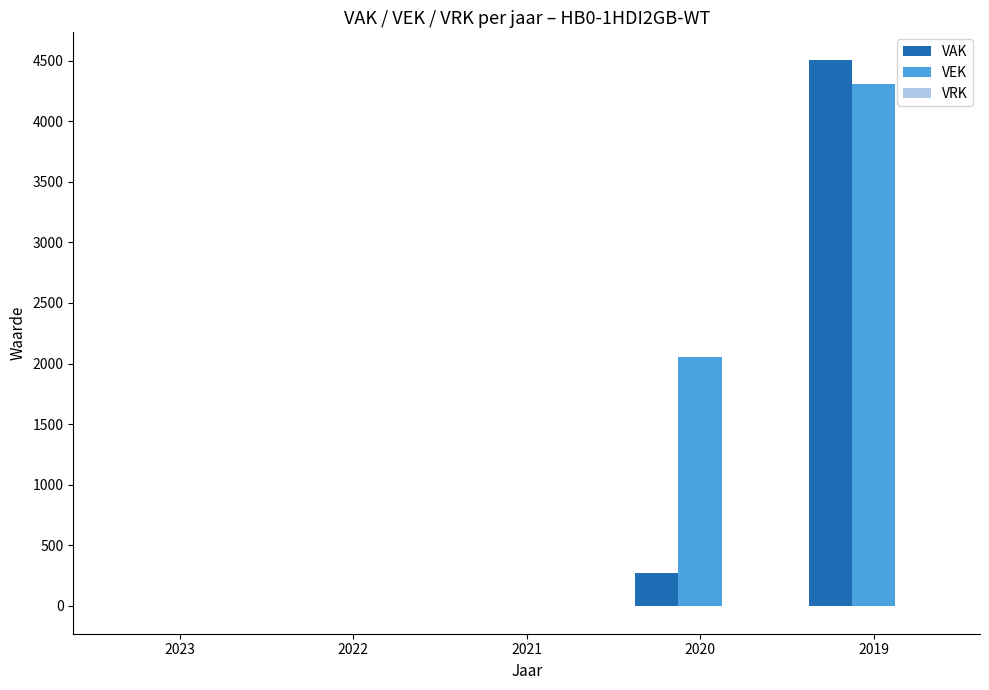

True or false: VEK has a value of 0 at 2023.

True